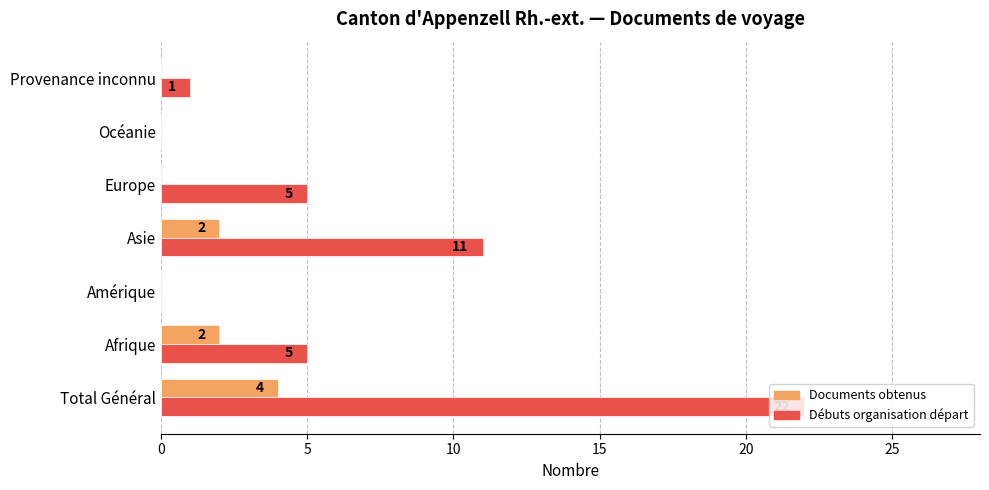

Where is Débuts organisation départ nearest to the value 11?

Asie